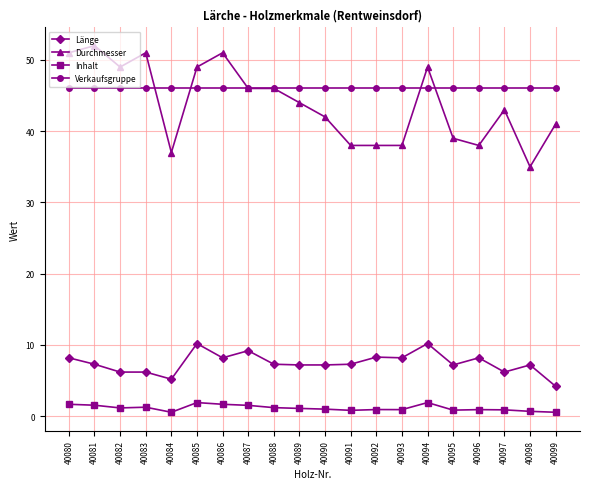

Between 40096 and 40097, which series saw the biggest shift?

Durchmesser